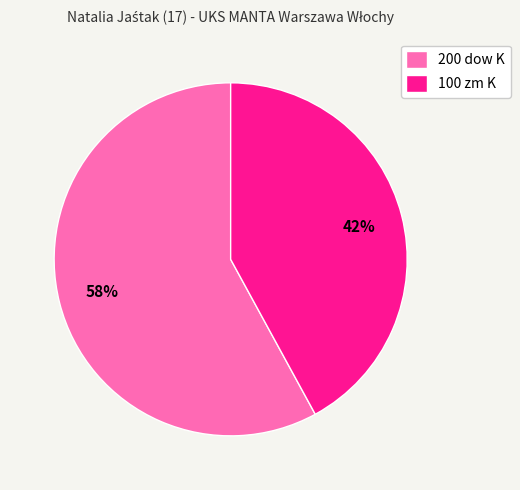

Is the sum of 200 dow K and 100 zm K greater than half?

Yes